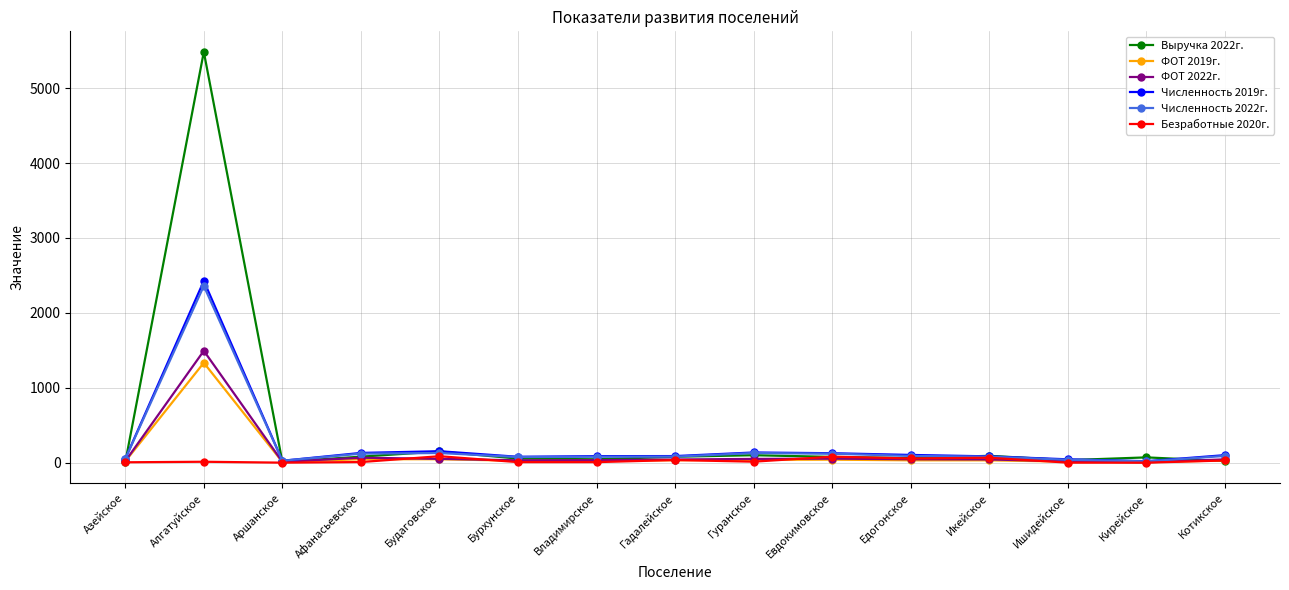

True or false: ФОТ 2019г. has more than 2 points higher than both neighbors.

True